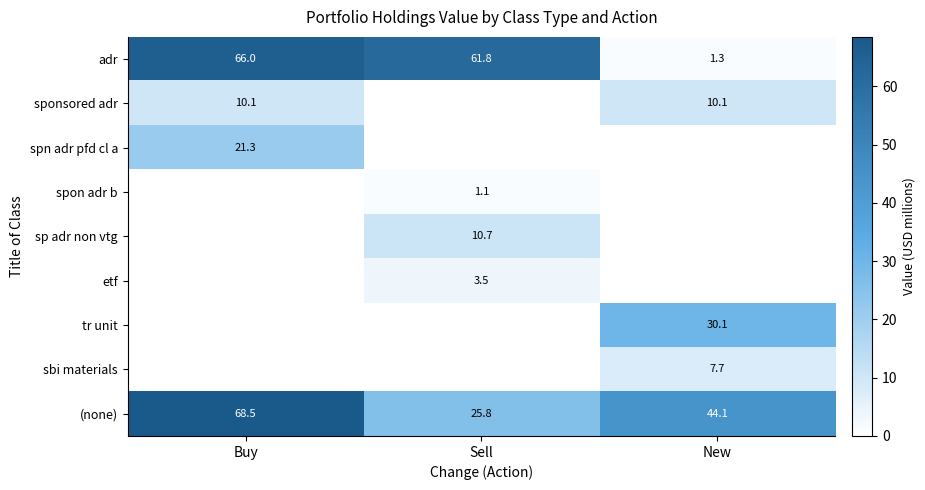

Where does the adr series first go above 61?

Buy